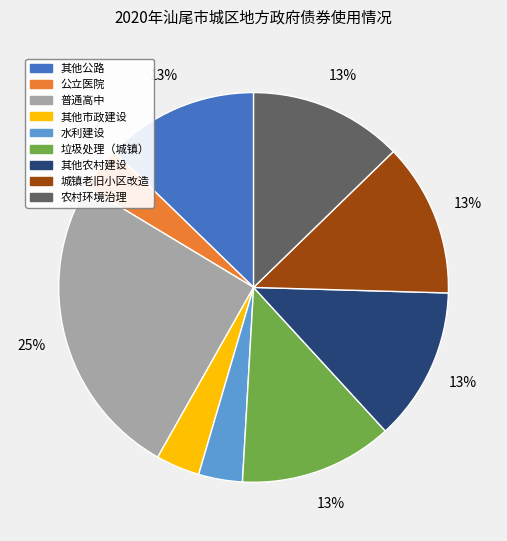

Which slice is the largest?

普通高中